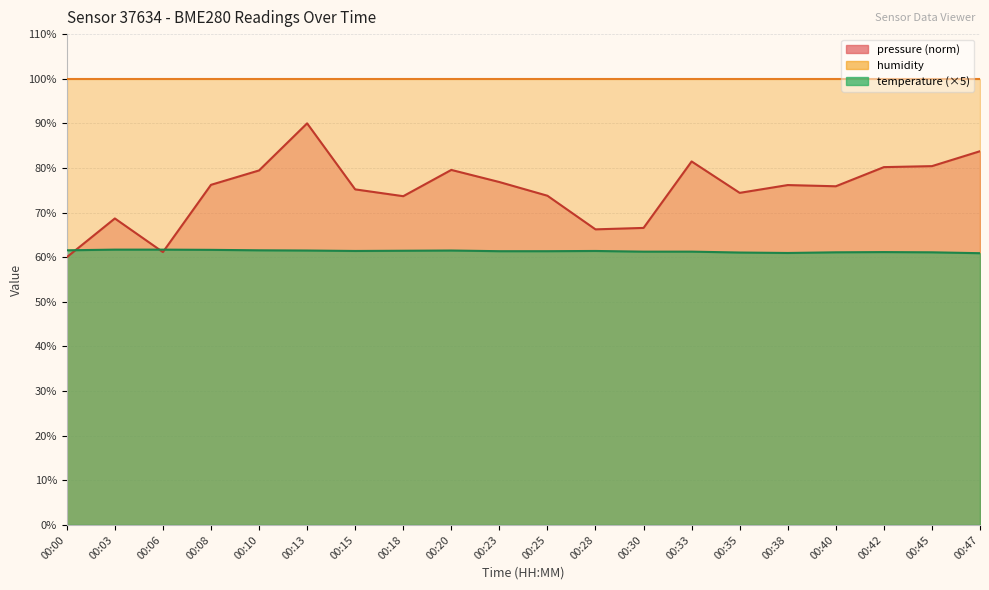

Which has a higher value, 00:13 or 00:23?

00:13